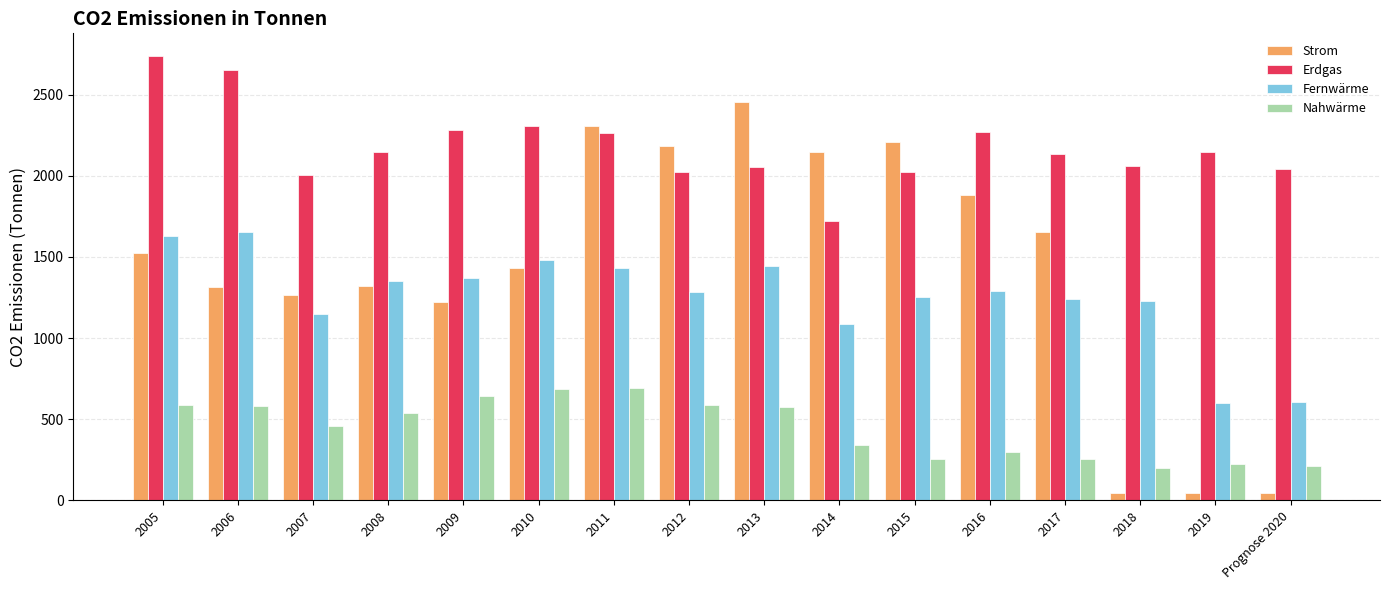

What are all the series names shown in the legend?

Strom, Erdgas, Fernwärme, Nahwärme